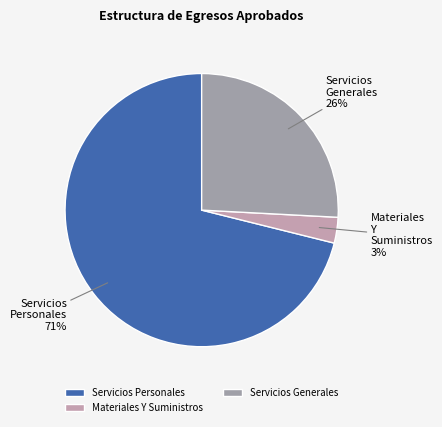

How many segments does this pie chart have?

3